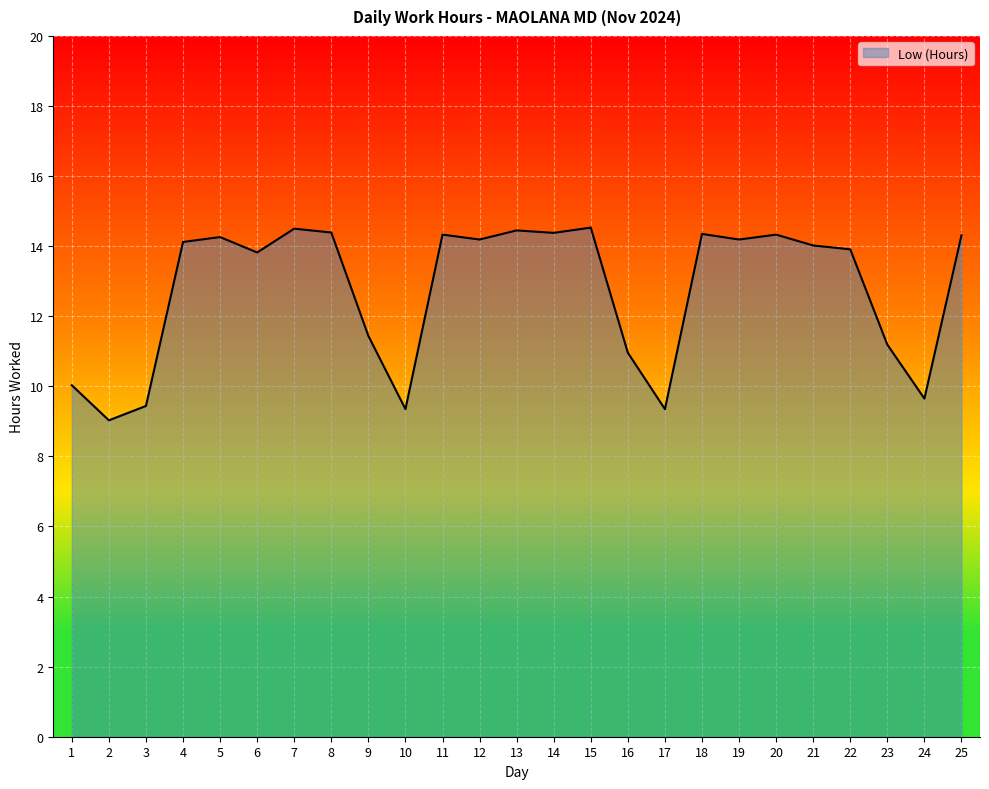

What is the smallest value displayed?

9.0